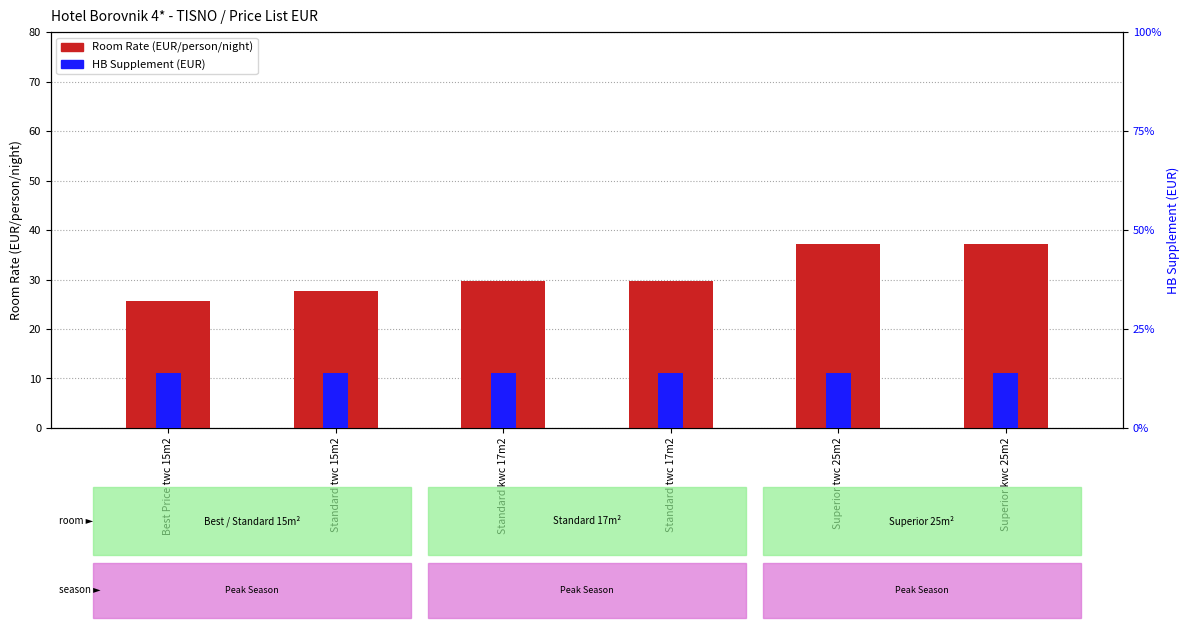

What is the average value of the HB Supplement (EUR) series?

14.0